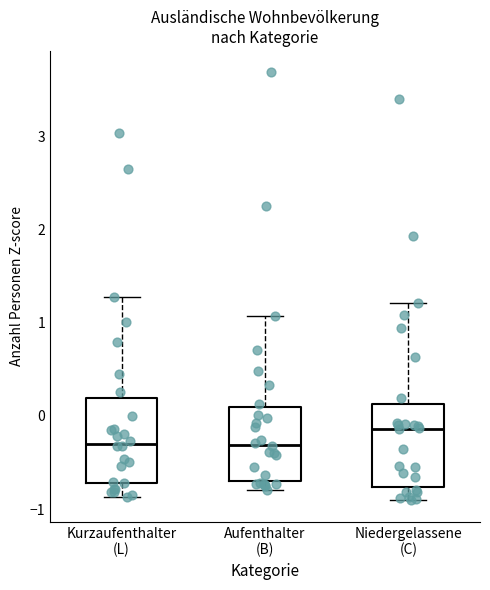

Reading left to right, read every box against the y-axis: the position of its median line, the range the box covers, and the ends of its whiskers. The values are not printed on the chart, so give them approximately, as read against the axis.

Kurzaufenthalter (L): median -0.3, box -0.7 to 0.2, whiskers -0.9 to 1.3
Aufenthalter (B): median -0.3, box -0.7 to 0.1, whiskers -0.8 to 1.1
Niedergelassene (C): median -0.1, box -0.8 to 0.1, whiskers -0.9 to 1.2